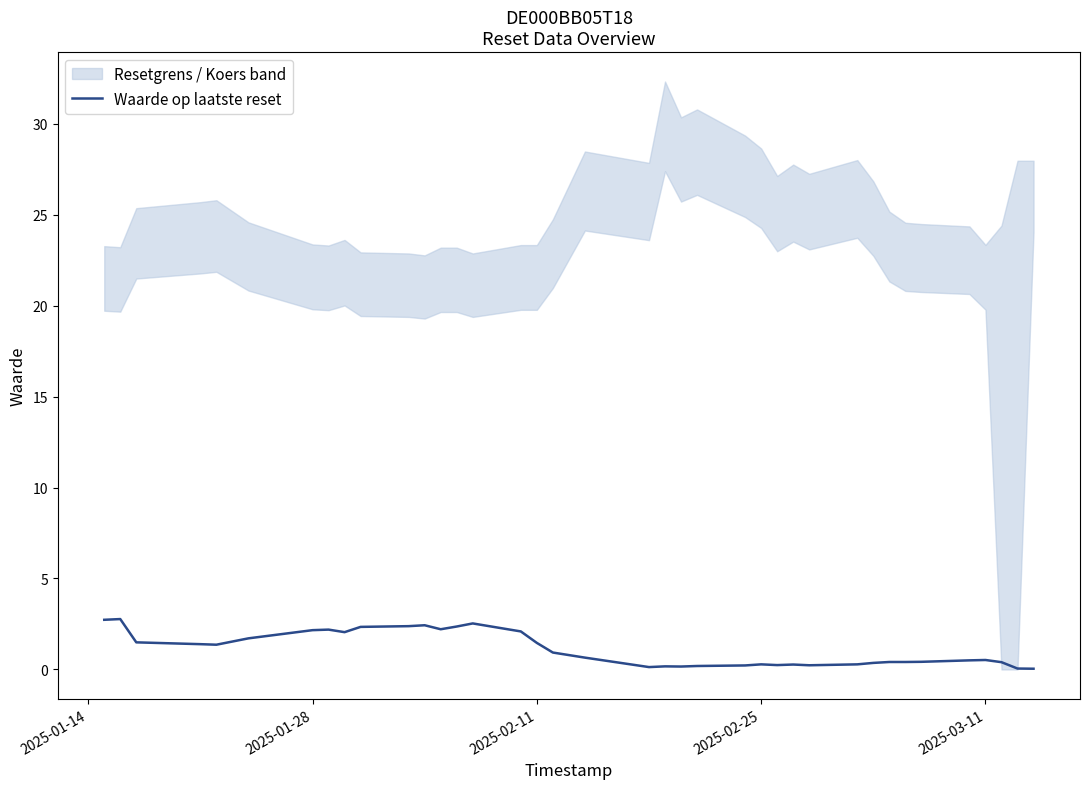

The Waarde op laatste reset series shows 0.6 at 2025-01-28. True or false?

False